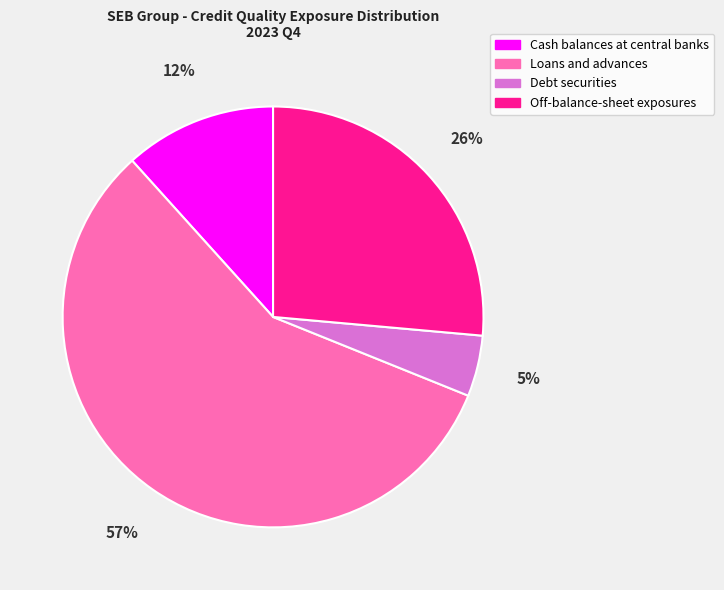

Is it true that Loans and advances is 57% of the pie?

True